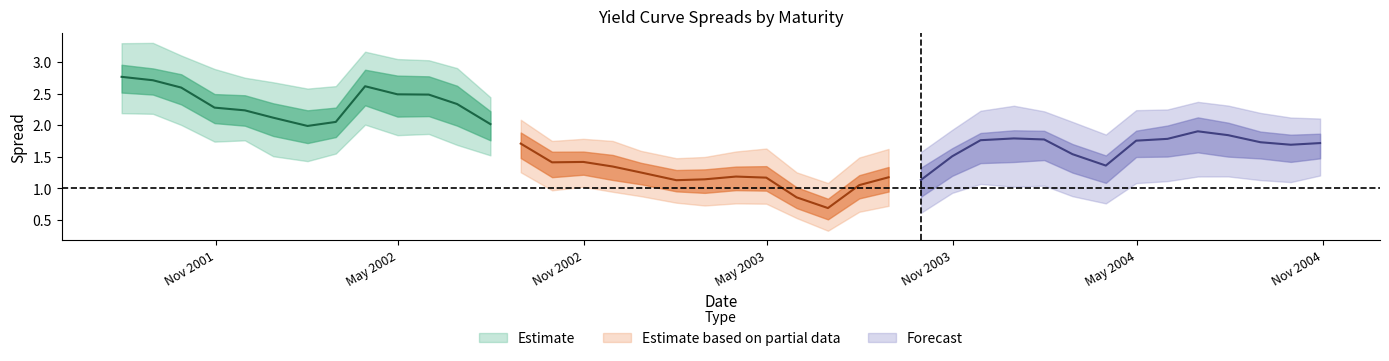

Is it true that 10Y equals 0.7 at 37?

False